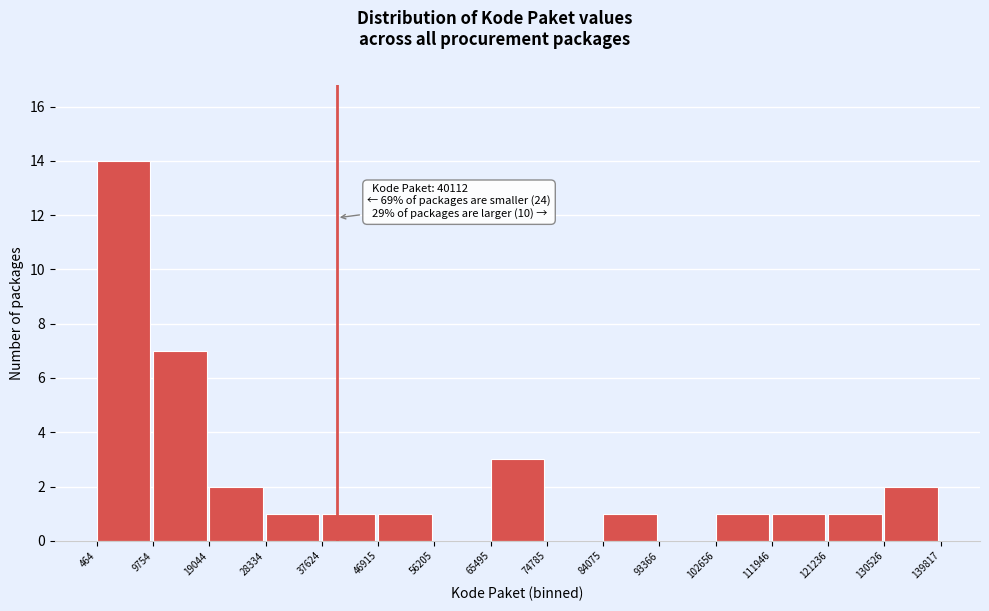

Over which range of the x-axis is the bar tallest?

464 to 9754